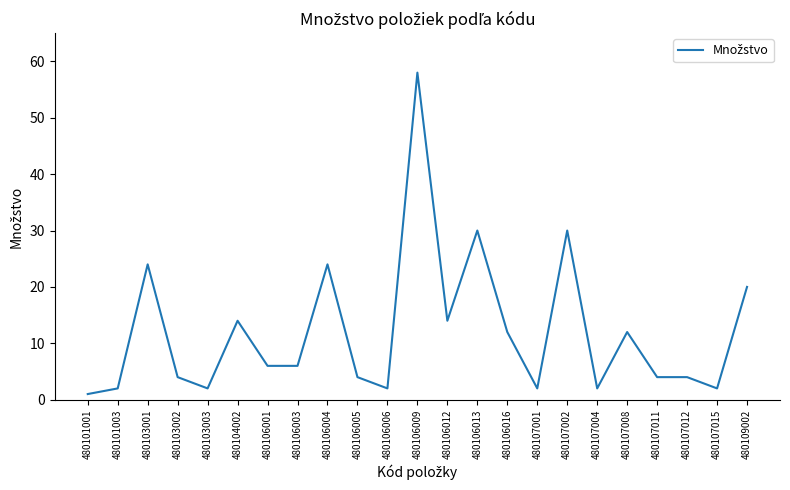

True or false: the data shows 15 at 480103001.

False